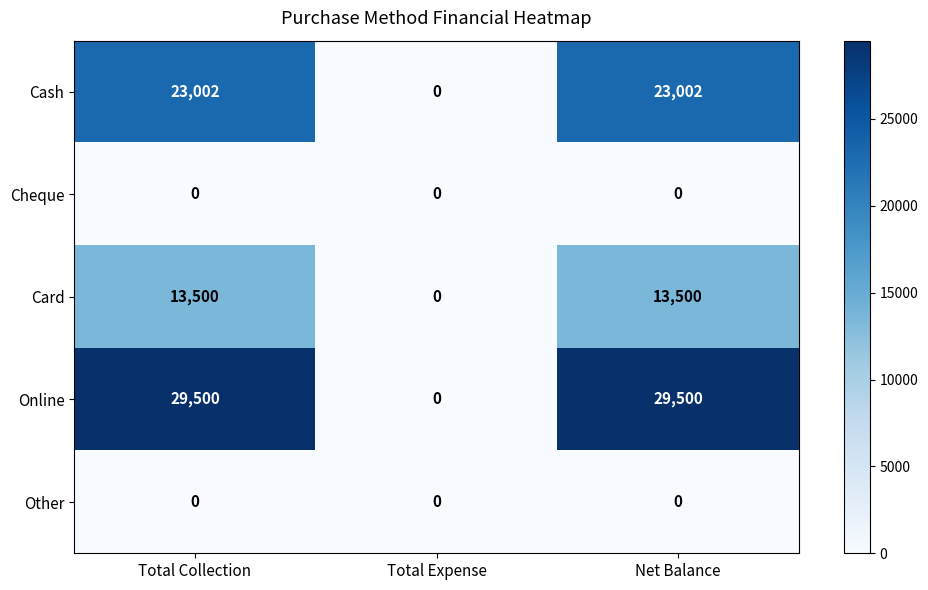

The Card series shows 5666 at Net Balance. True or false?

False